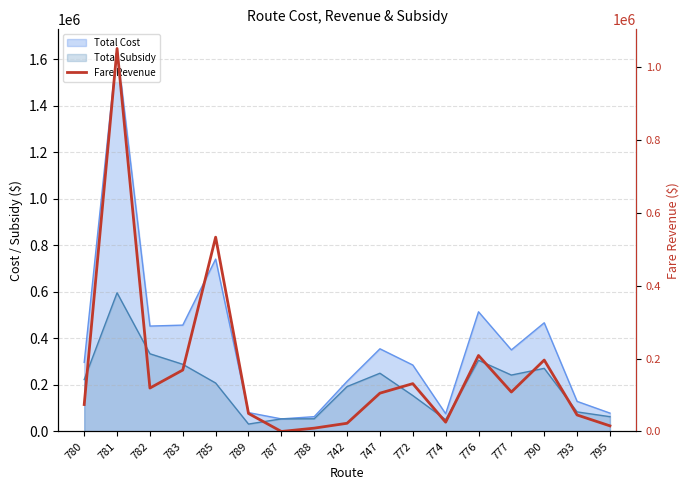

How many positive values are there?

16